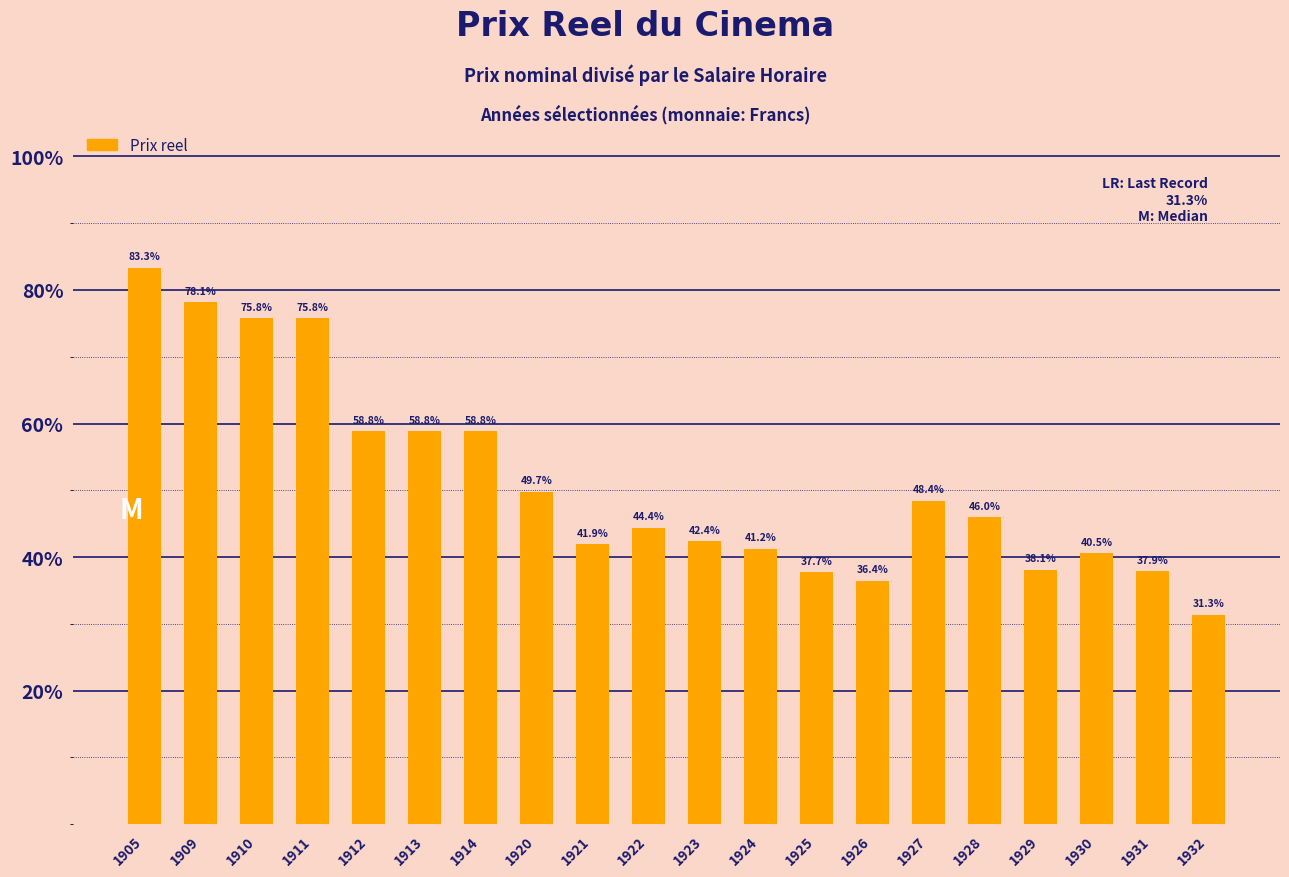

Does the chart contain any negative values?

No